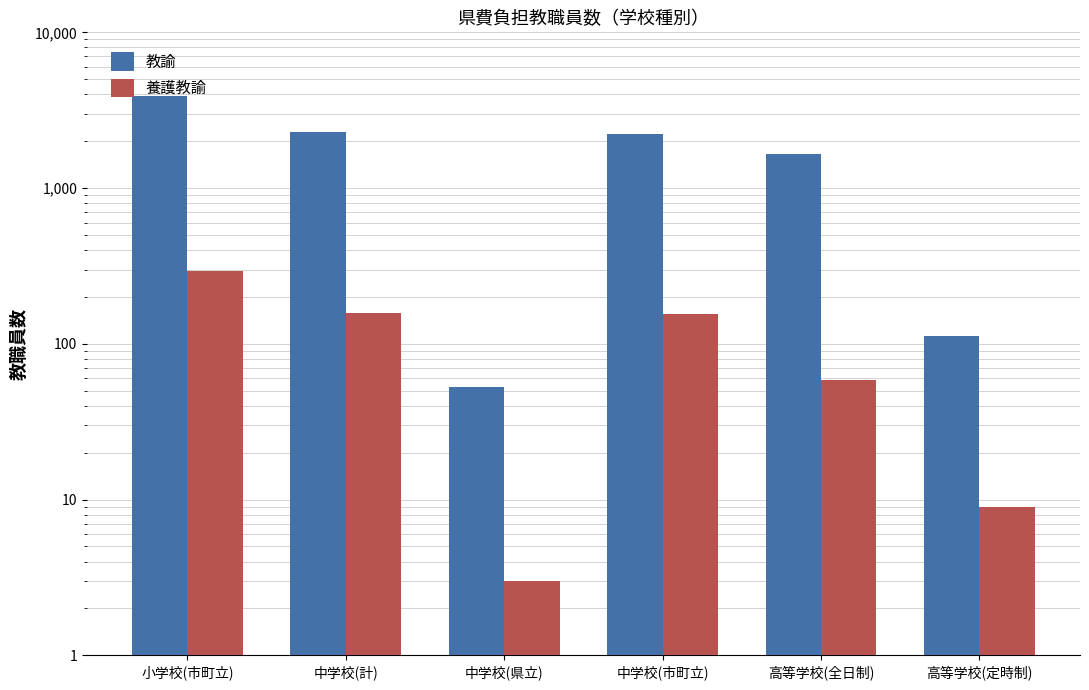

Read the 養護教諭 value at 中学校(計), to the nearest 50.

150